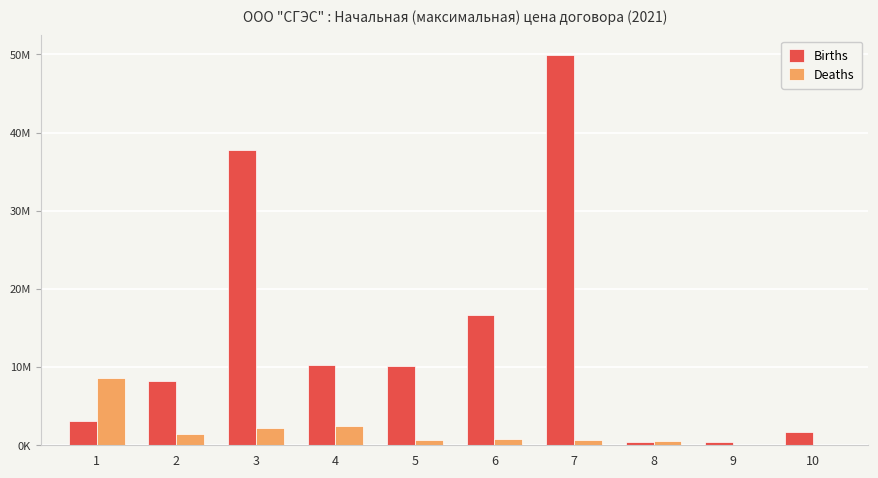

What are all the series names shown in the legend?

Births, Deaths